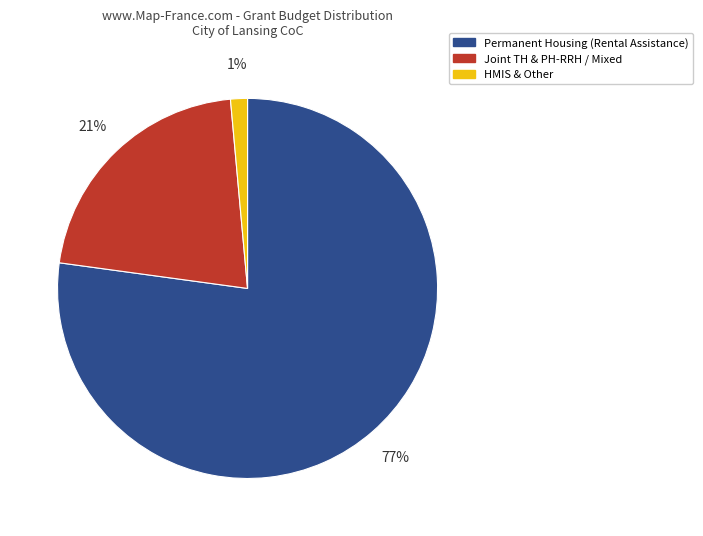

Which has a higher value, Joint TH & PH-RRH / Mixed or HMIS & Other?

Joint TH & PH-RRH / Mixed